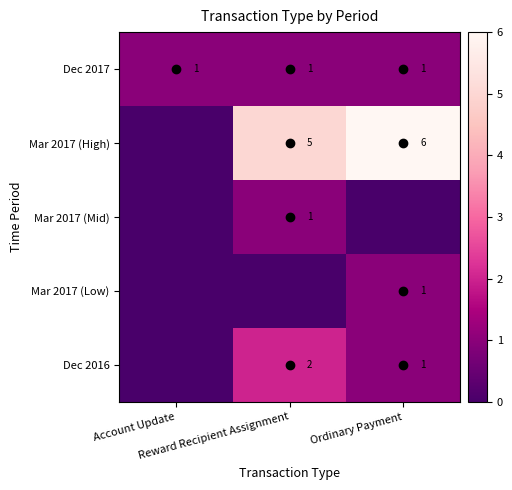

At which label does Dec 2016 reach its peak?

Reward Recipient Assignment